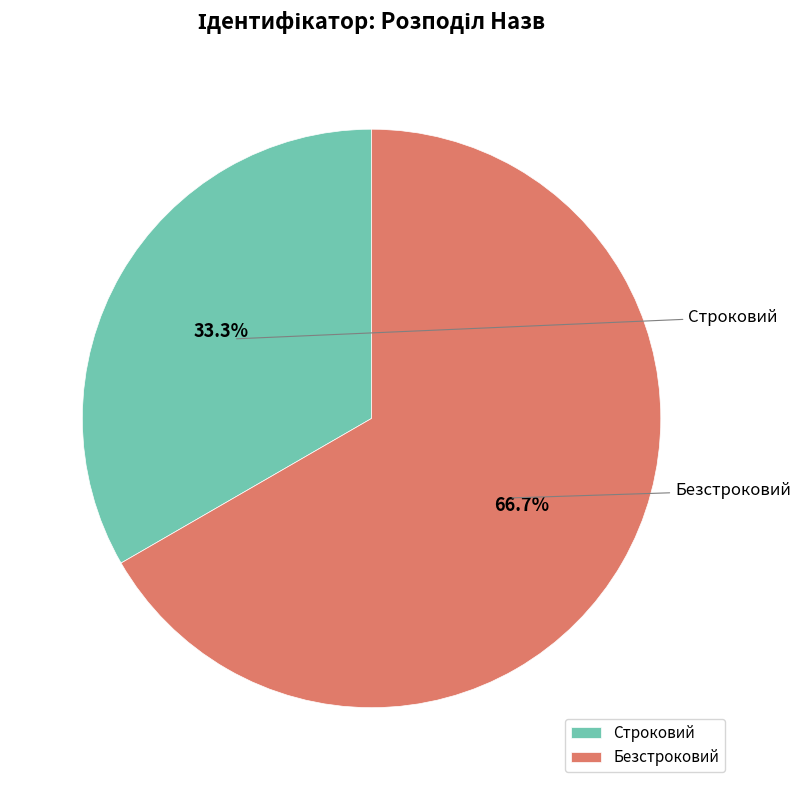

Which slice is the largest?

Безстроковий